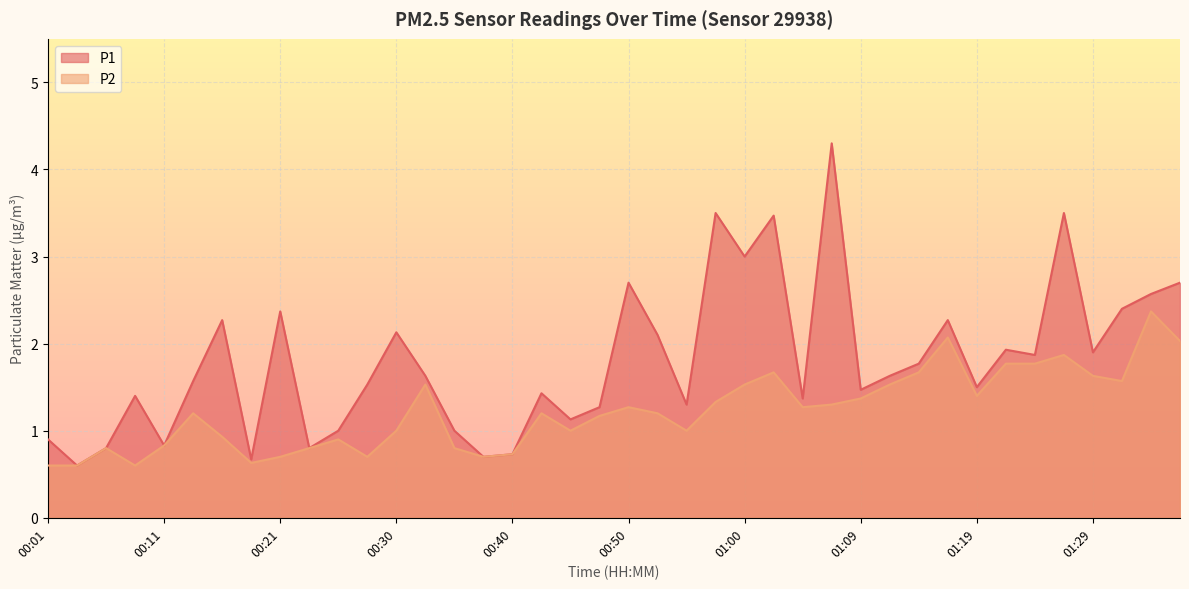

What value does the P2 series have at 01:24?

1.8